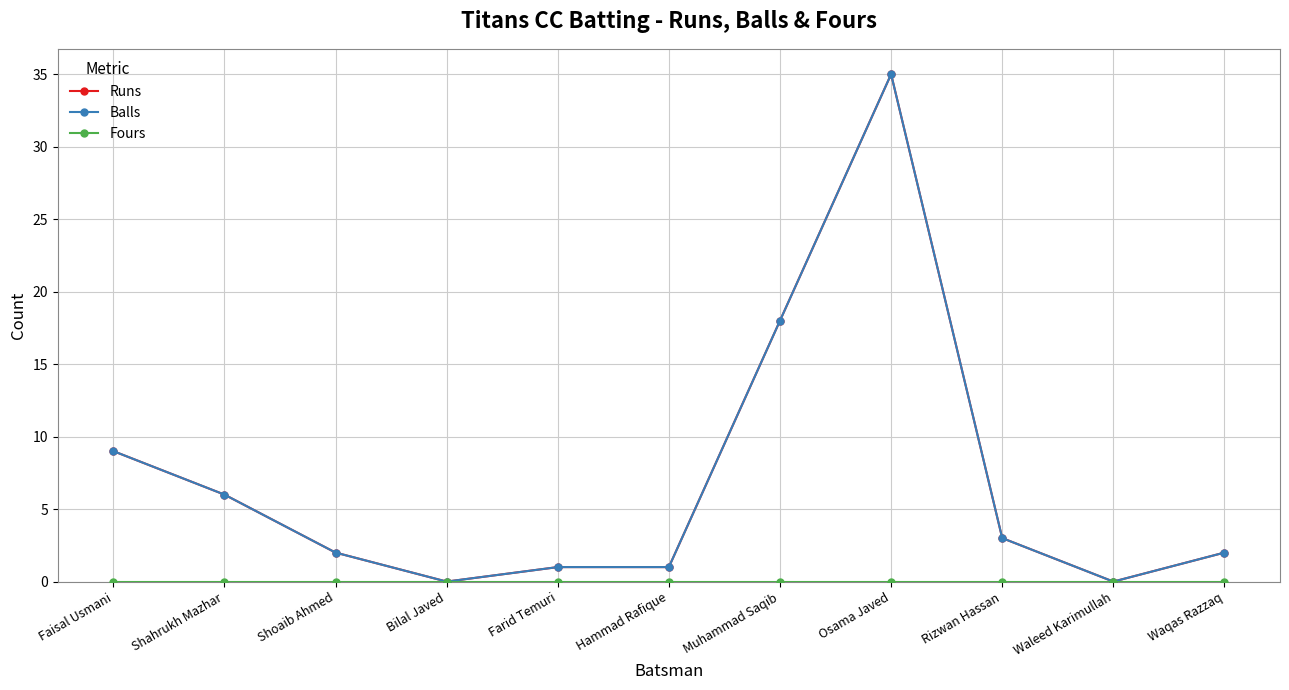

Does the chart display data point markers on the line(s)?

Yes